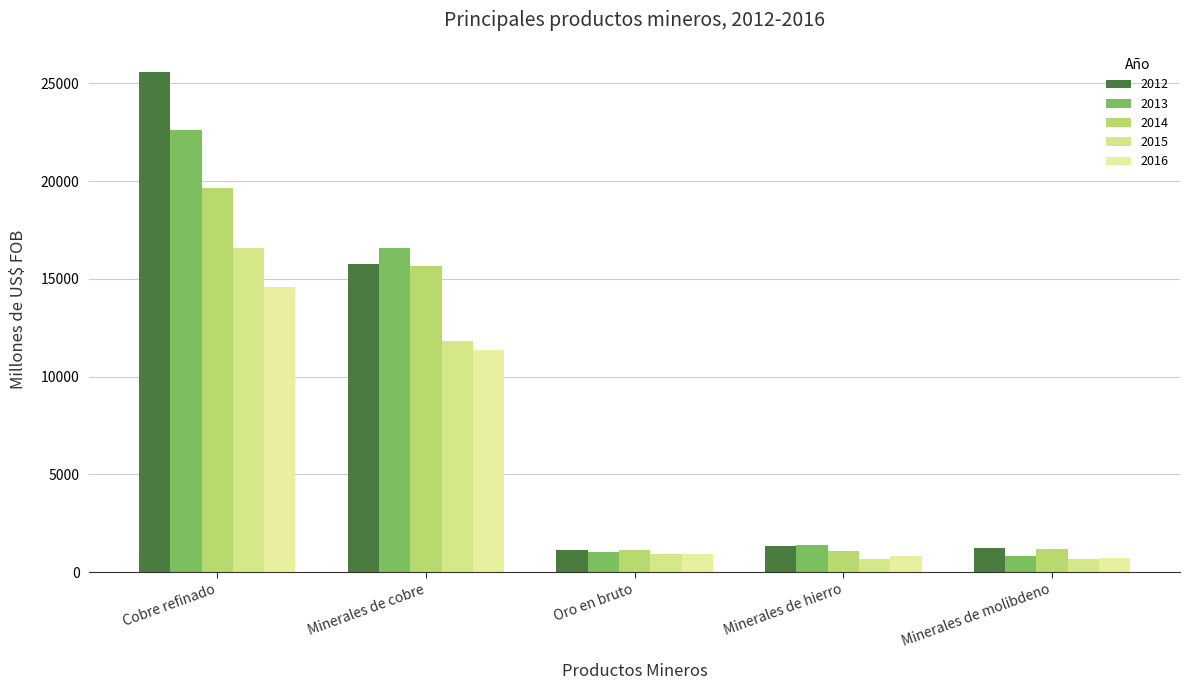

Reading left to right, list all the values displayed in this chart.

2012: 25586.0	15760.6	1148.2	1338.6	1208.2
2013: 22615.5	16552.7	1053.5	1375.1	838.6
2014: 19662.7	15650.5	1137.3	1086.2	1162.4
2015: 16577.7	11812.5	903.2	664.9	688.8
2016: 14560.5	11348.3	929.7	813.0	739.1